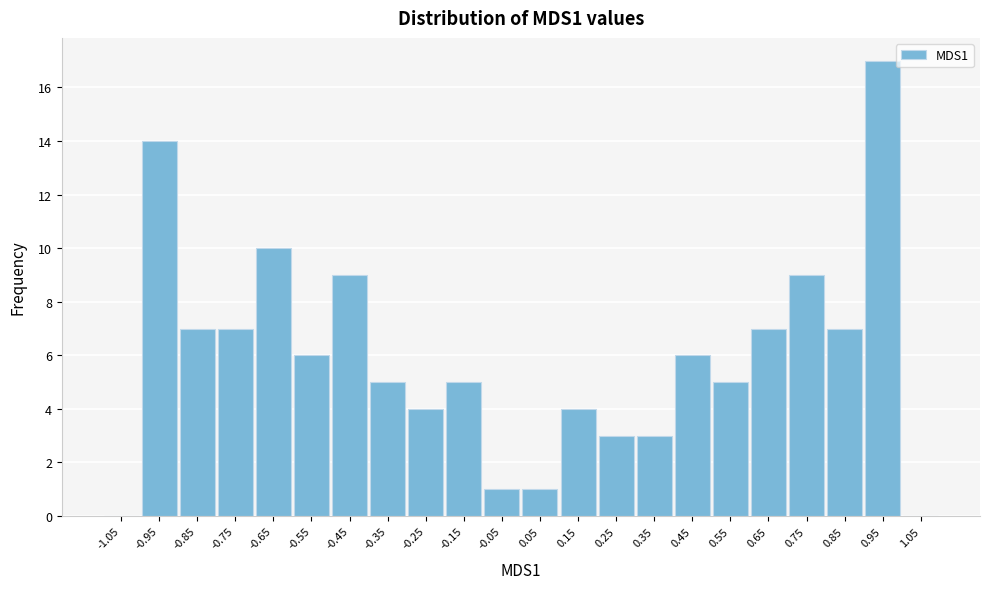

Over which range of the x-axis is the bar tallest?

0.9 to 1.0